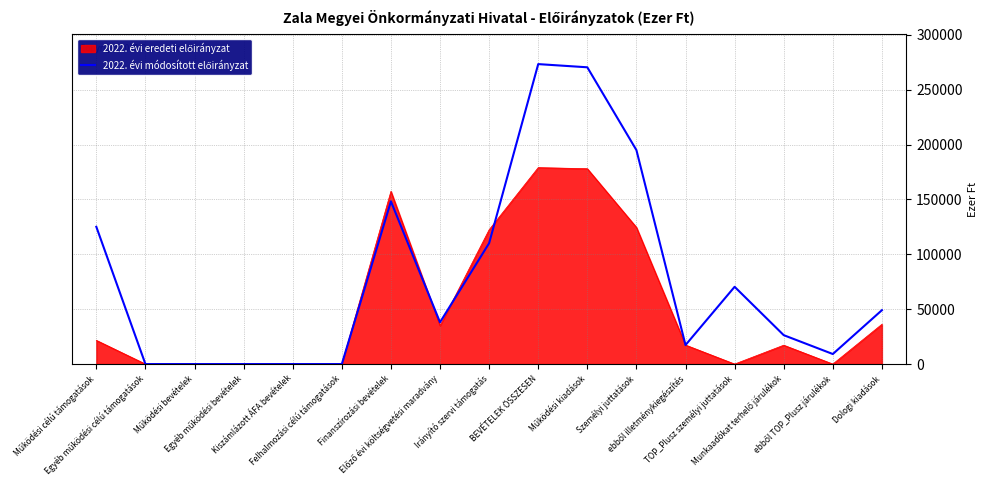

What is the greatest value displayed?

273293